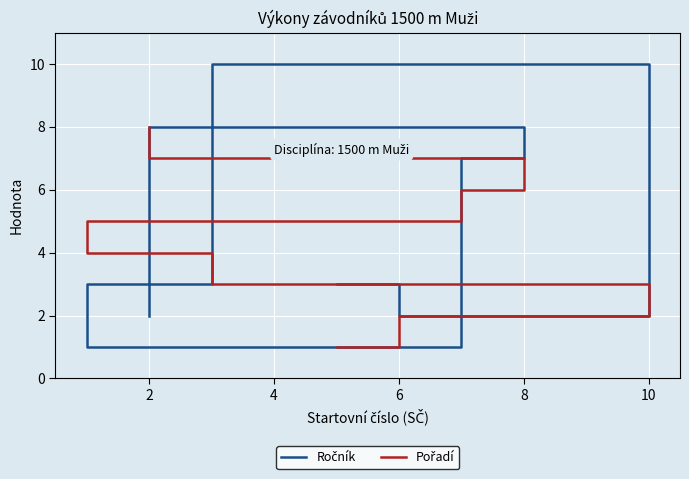

What is the sum of all Pořadí values?

36